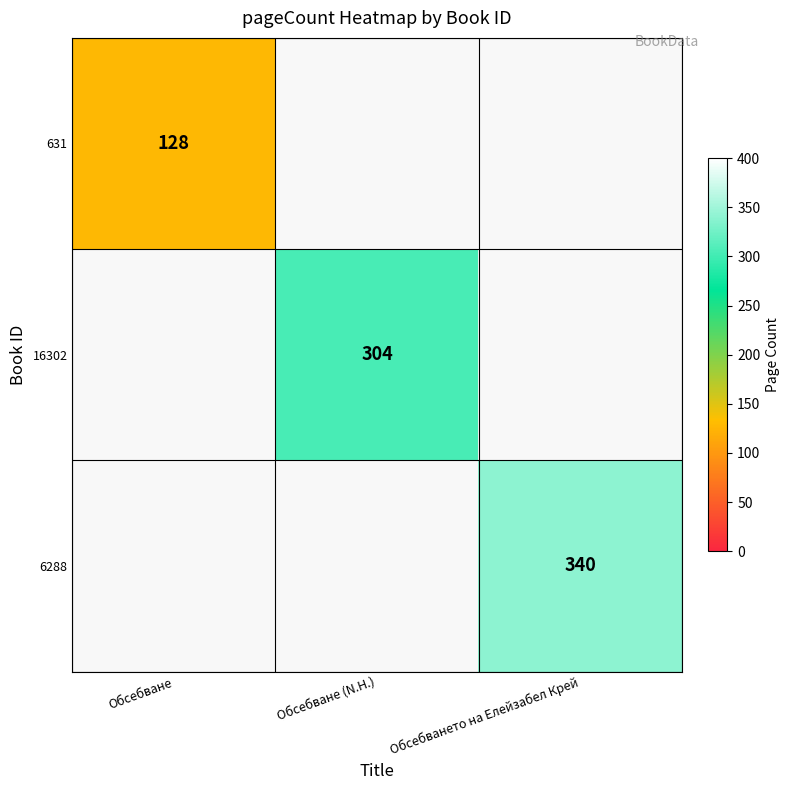

How many values in 6288 are above zero?

1